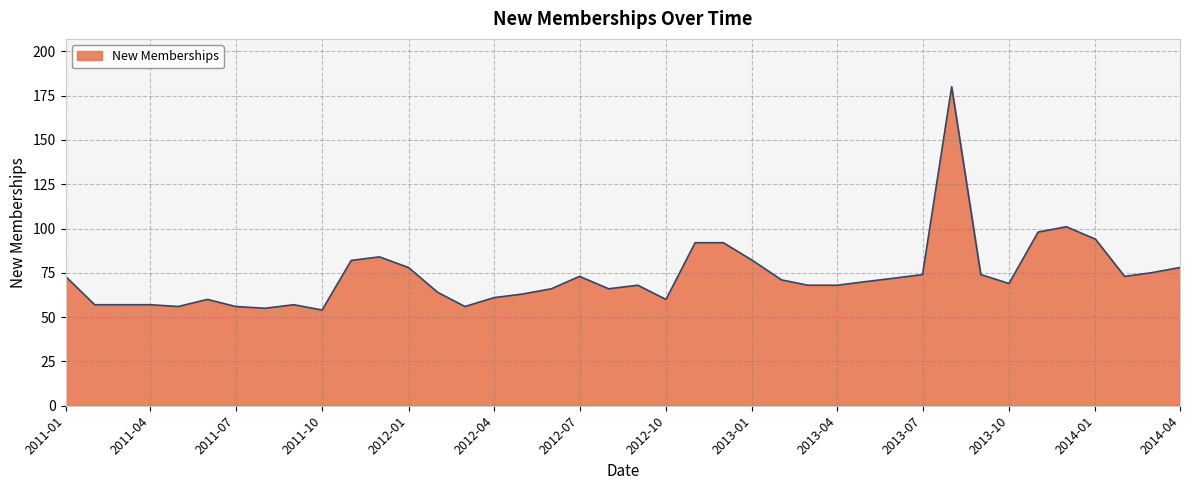

What is the greatest value displayed?

180